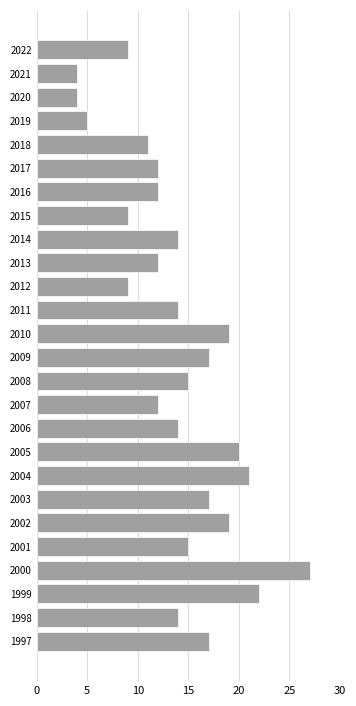

Reading top to bottom, list all the values displayed in this chart.

2022=9	2021=4	2020=4	2019=5	2018=11	2017=12	2016=12	2015=9	2014=14	2013=12	2012=9	2011=14	2010=19	2009=17	2008=15	2007=12	2006=14	2005=20	2004=21	2003=17	2002=19	2001=15	2000=27	1999=22	1998=14	1997=17